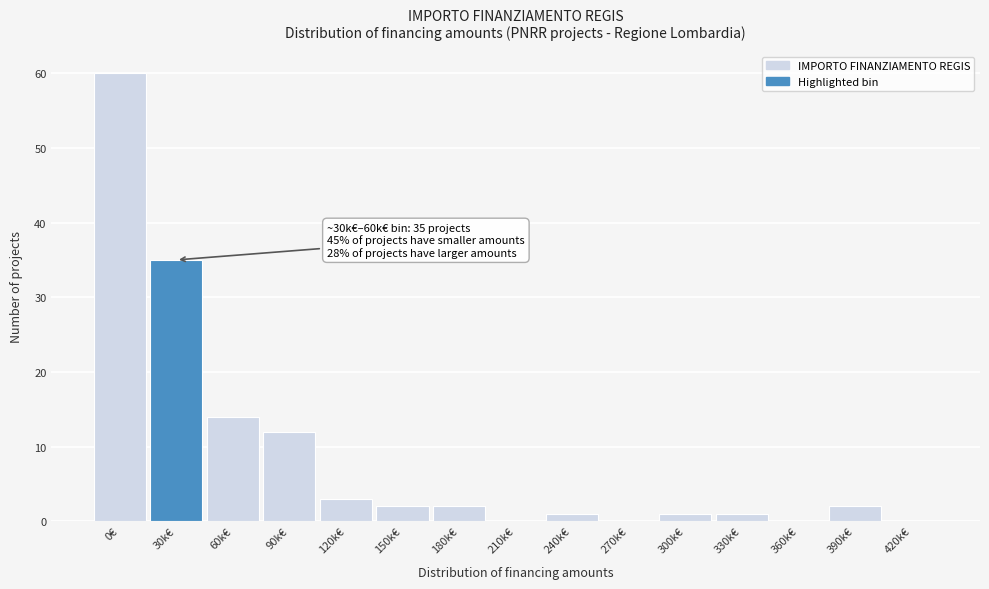

Reading left to right, transcribe all the data shown in this chart.

0€=60	30k€=35	60k€=14	90k€=12	120k€=3	150k€=2	180k€=2	210k€=0	240k€=1	270k€=0	300k€=1	330k€=1	360k€=0	390k€=2	420k€=0